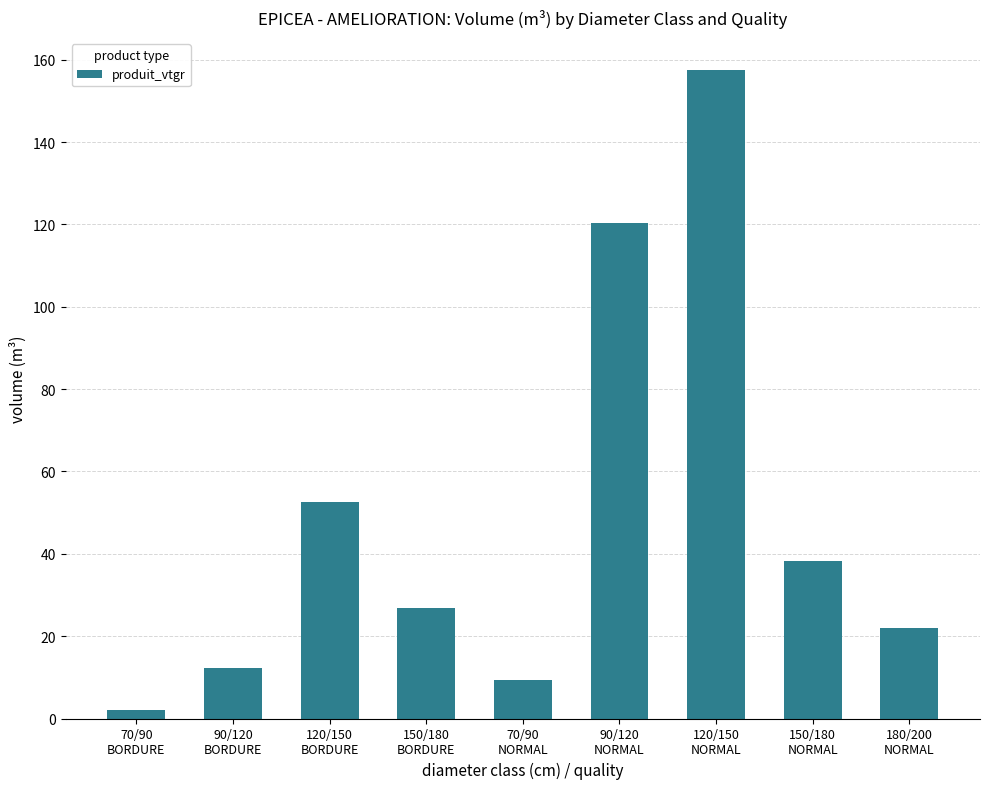

What is the change in value from 70/90
BORDURE to 150/180
BORDURE?

+24.7